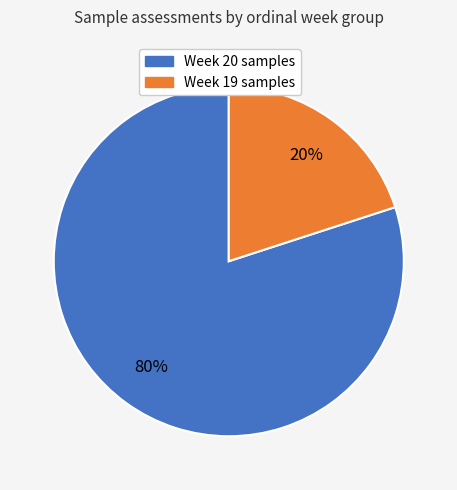

How many segments does this pie chart have?

2